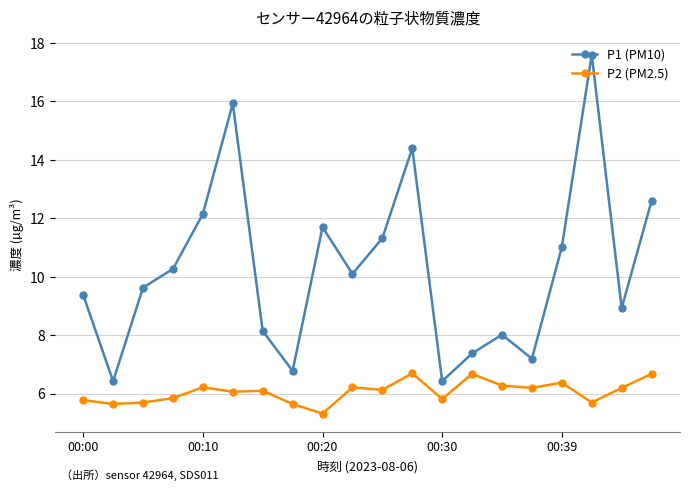

What is the minimum value for P2 (PM2.5)?

5.3